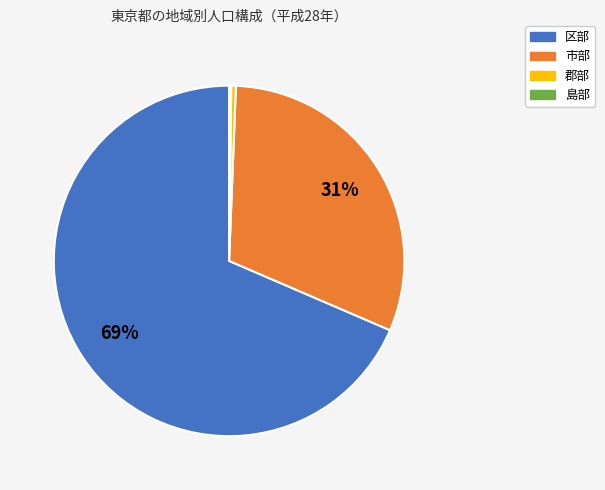

Does 郡部 account for over 50% of the chart?

No